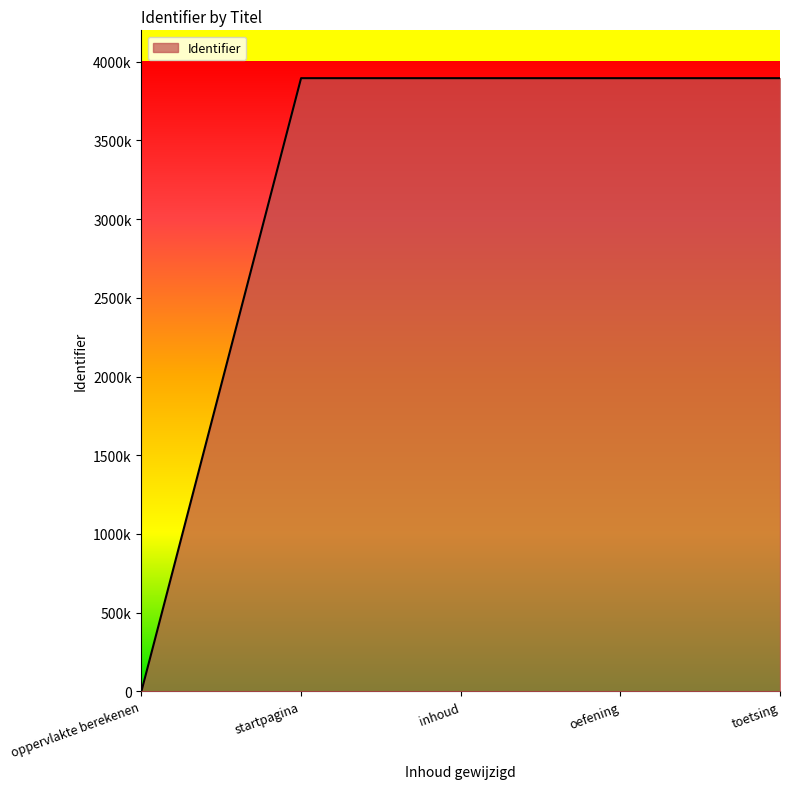

Is this an area chart (filled region under the line)?

Yes